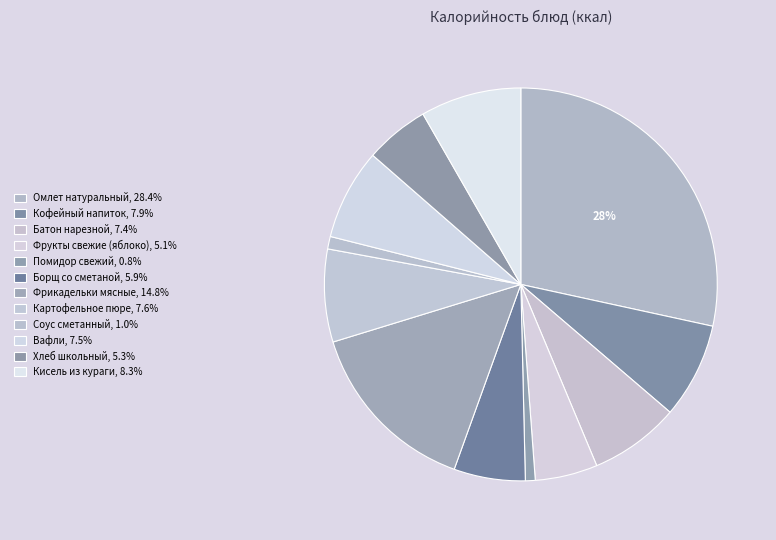

Is there a majority slice in this chart?

No